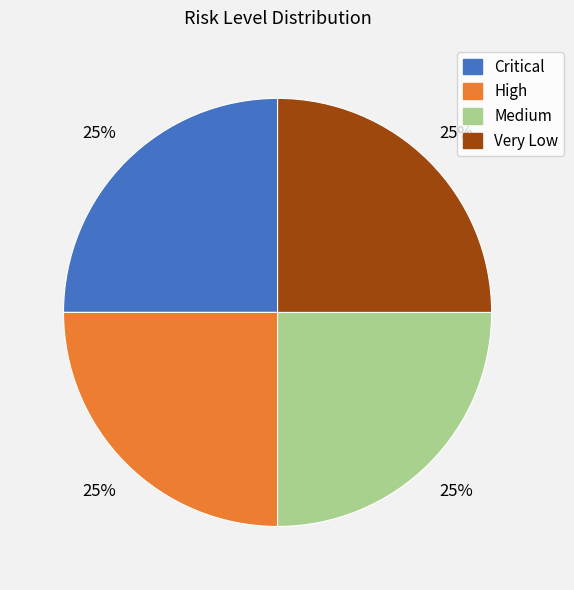

Is High the majority of the pie?

No